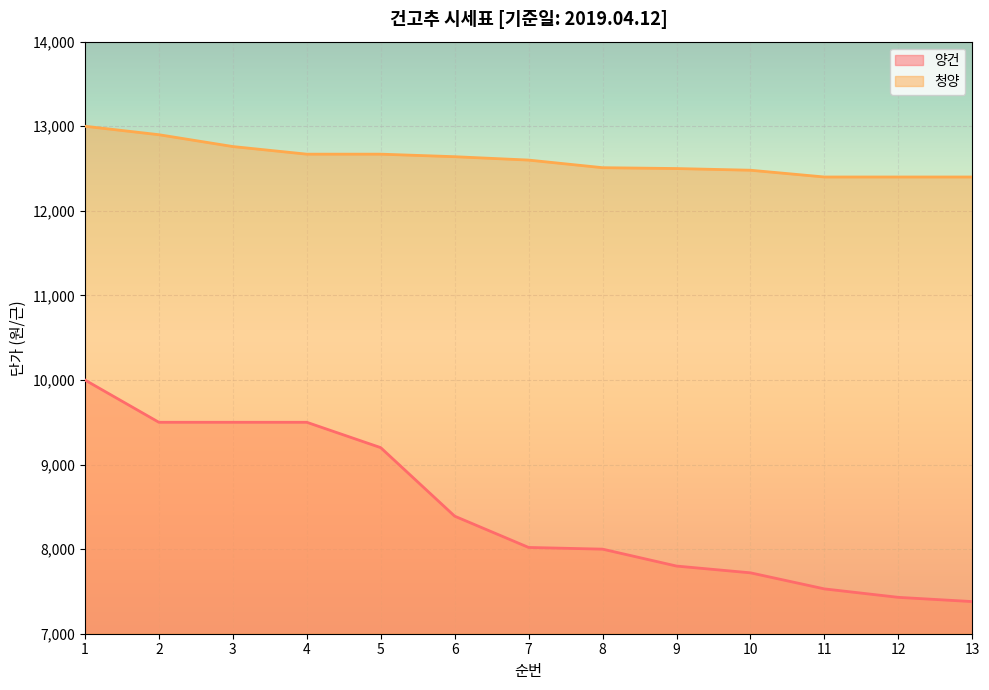

Is it true that 청양 equals 12510 at 8?

True